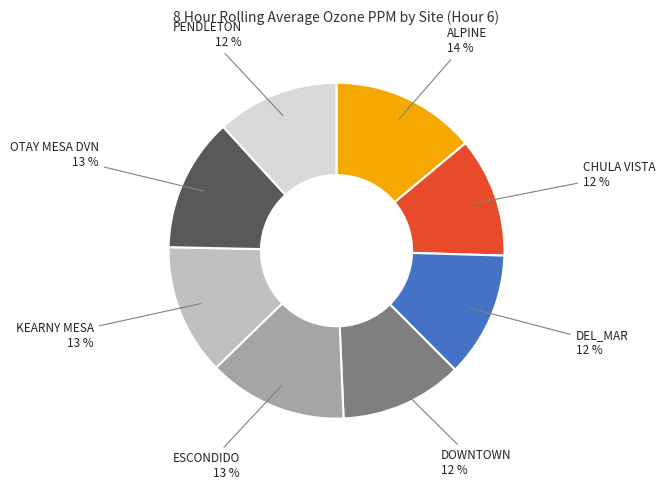

Does any single category account for the majority?

No